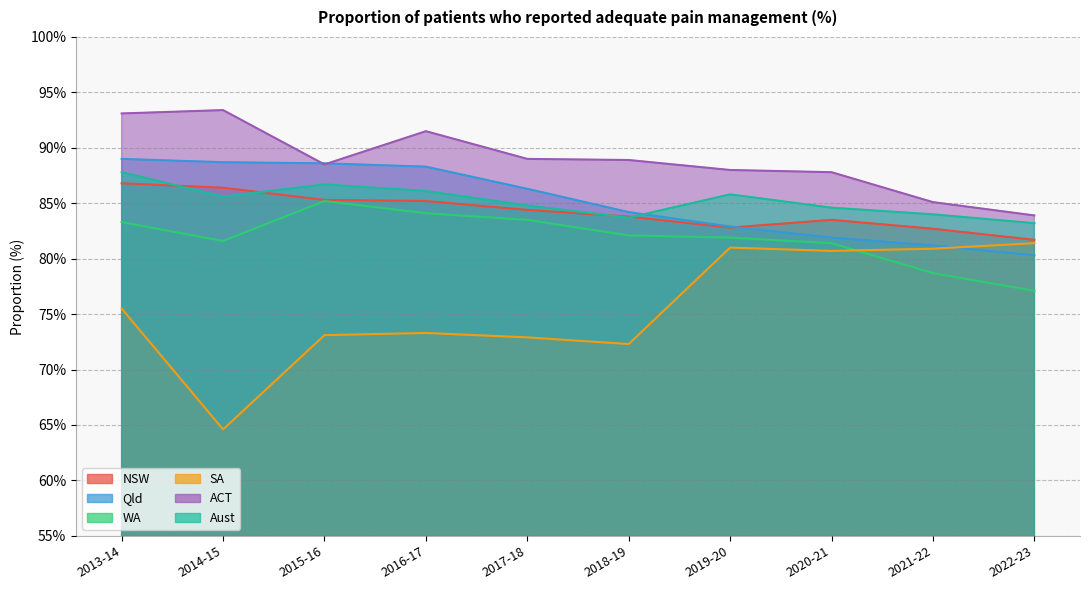

What is the difference between the second highest and second lowest values in the SA series?

8.7